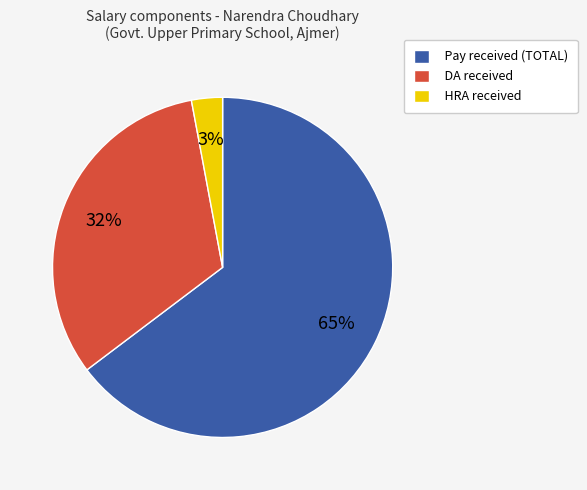

Which slice represents more than half of the pie?

Pay received (TOTAL)